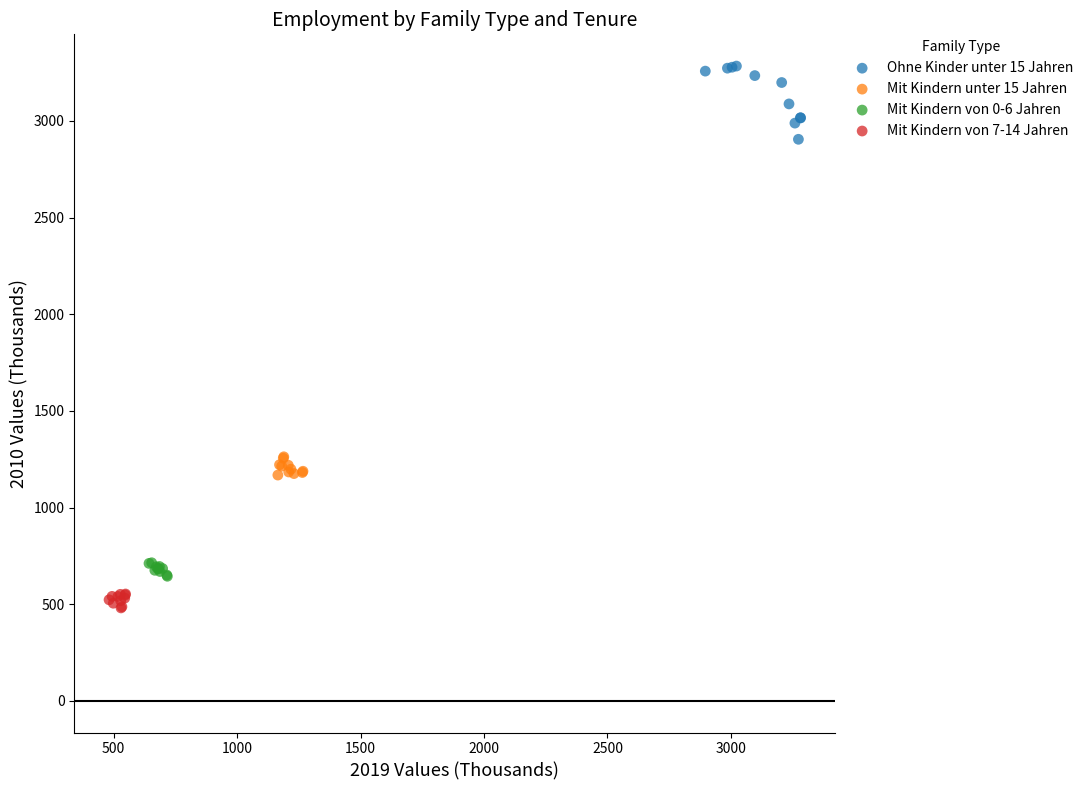

Which series has the largest Y range (max minus min)?

Ohne Kinder unter 15 Jahren